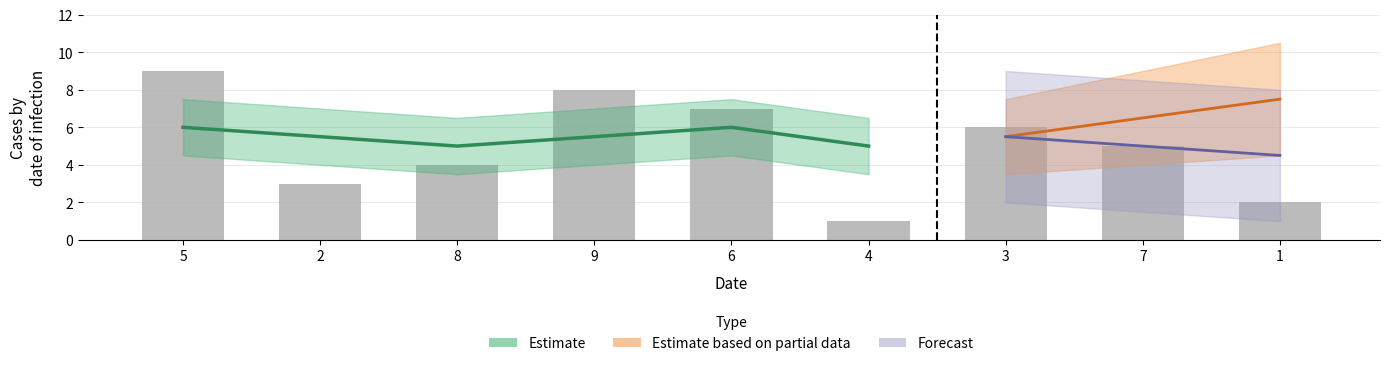

Is it true that col_6 equals 3 at 2?

False